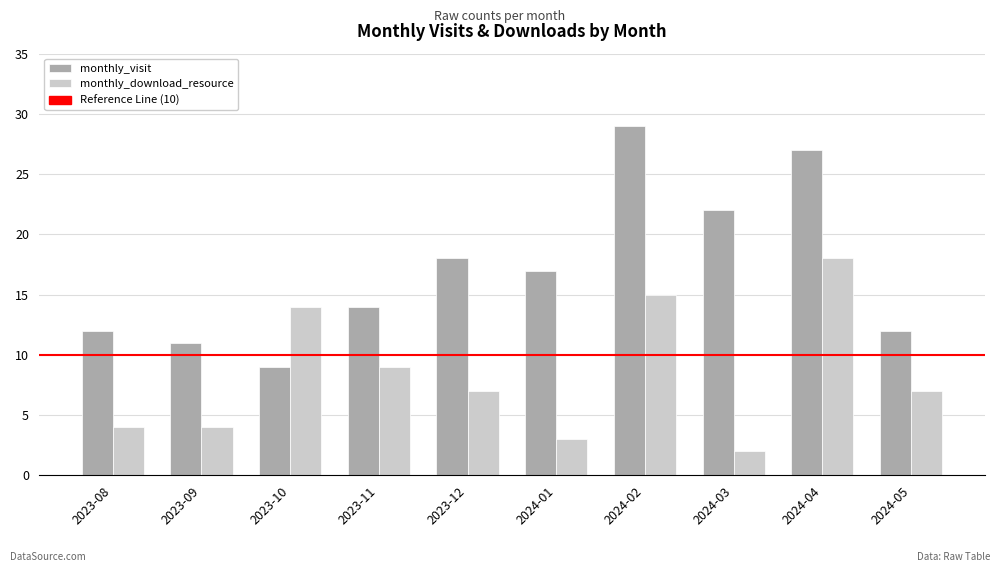

How many series are shown in this chart?

2